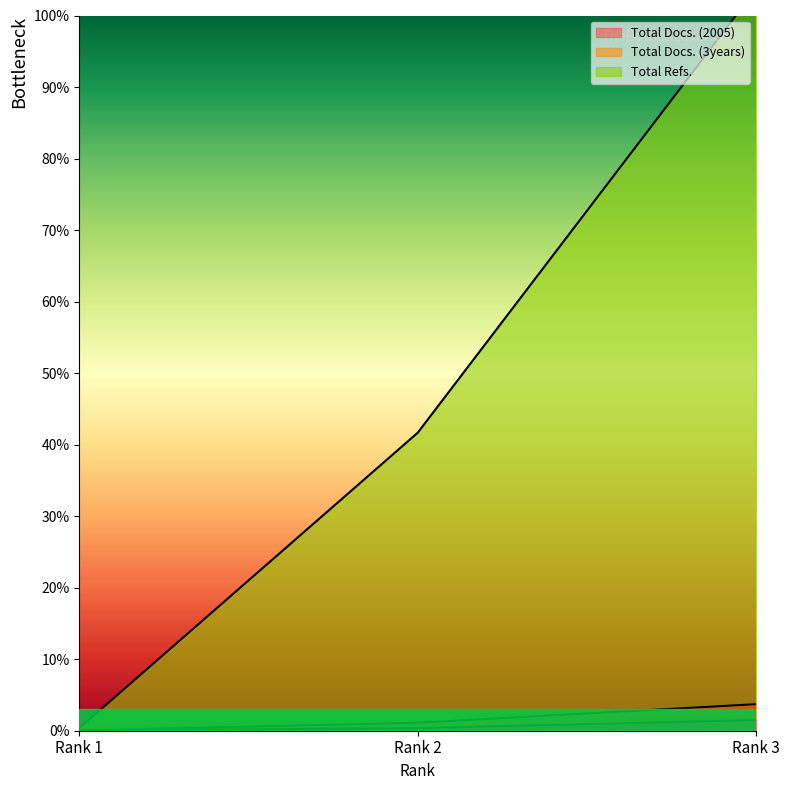

The value of Total Docs. (2005) at Rank 2 is 0.0. True or false?

False